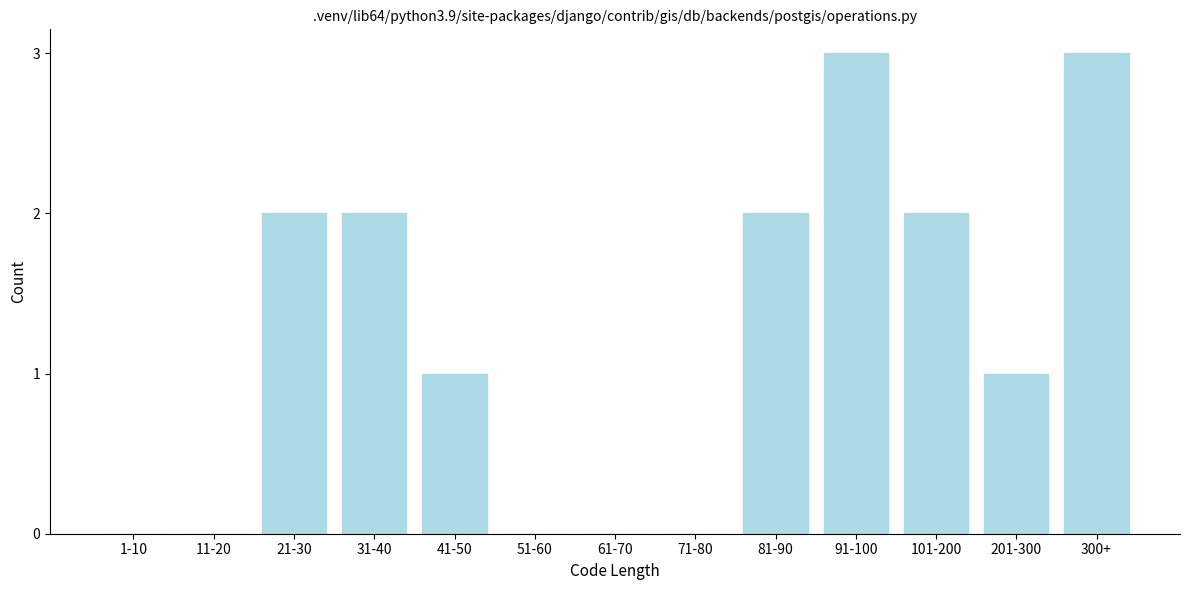

Reading left to right, list all the values displayed in this chart.

1-10=0	11-20=0	21-30=2	31-40=2	41-50=1	51-60=0	61-70=0	71-80=0	81-90=2	91-100=3	101-200=2	201-300=1	300+=3